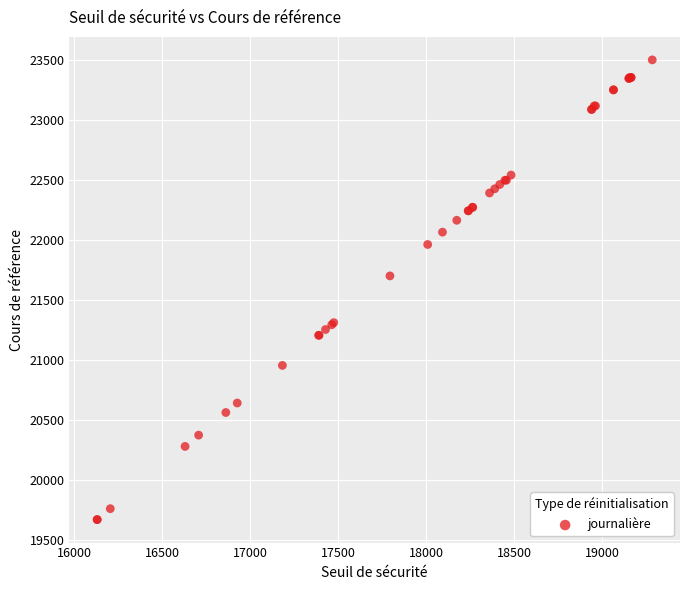

What Y value in the scatter plot is closest to 21585?

21700.4